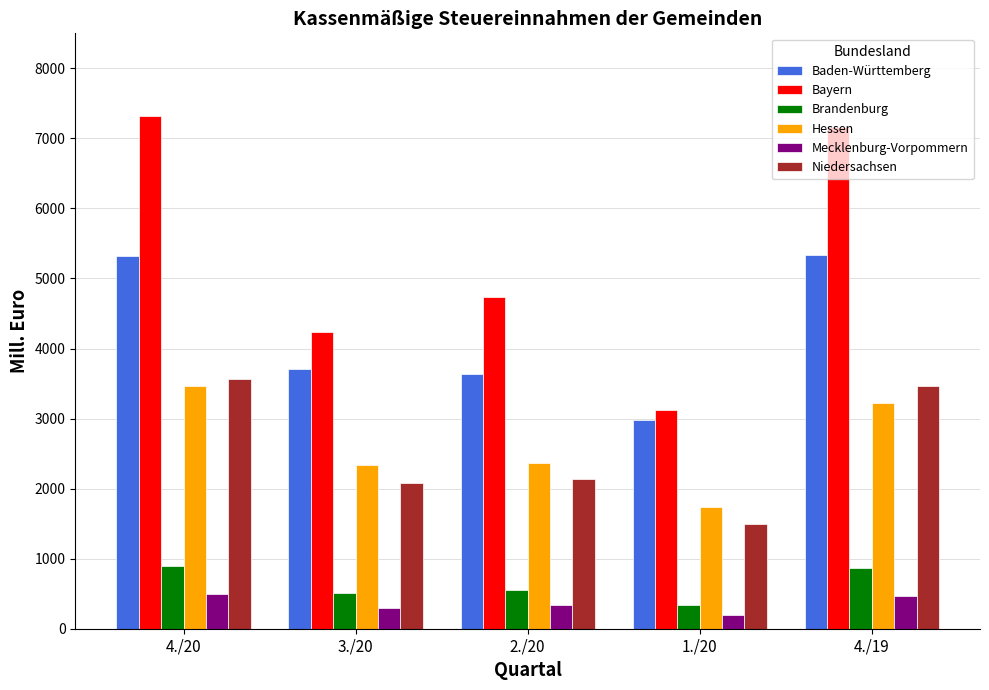

How many bars are there in each group?

6